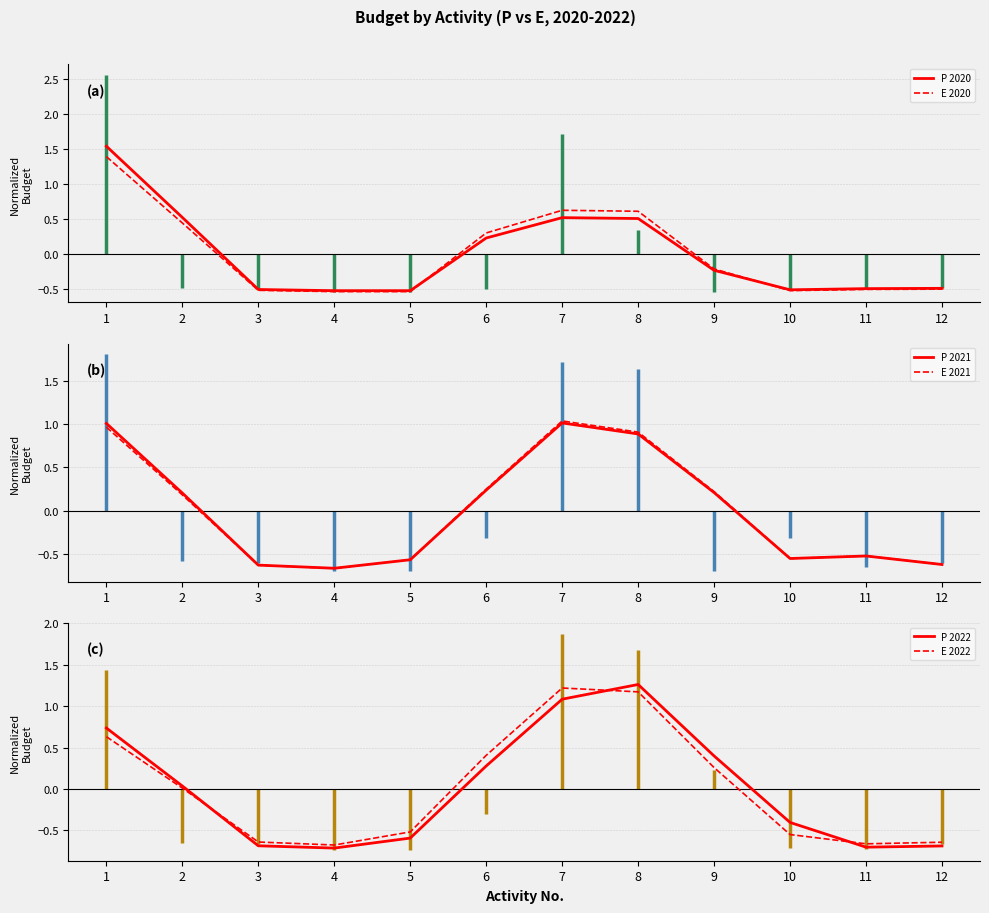

How many interior local peaks does the P 2020 series have?

1